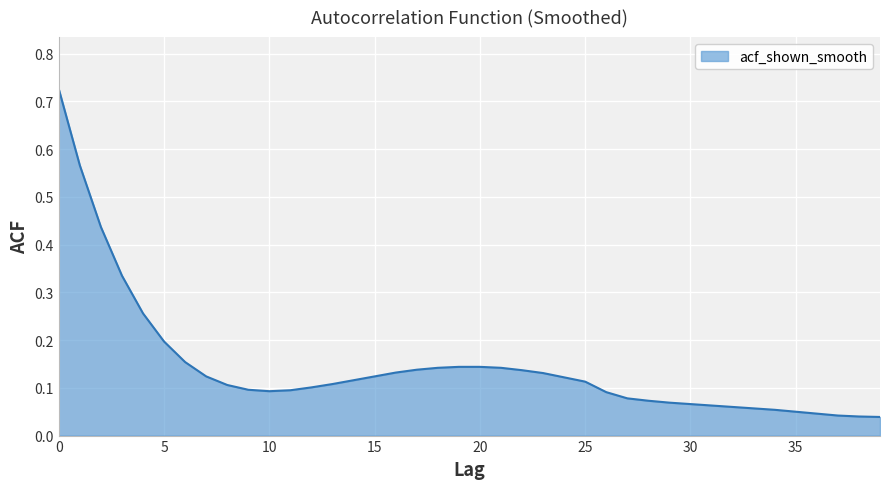

At which category does the chart reach its minimum across all series?

39